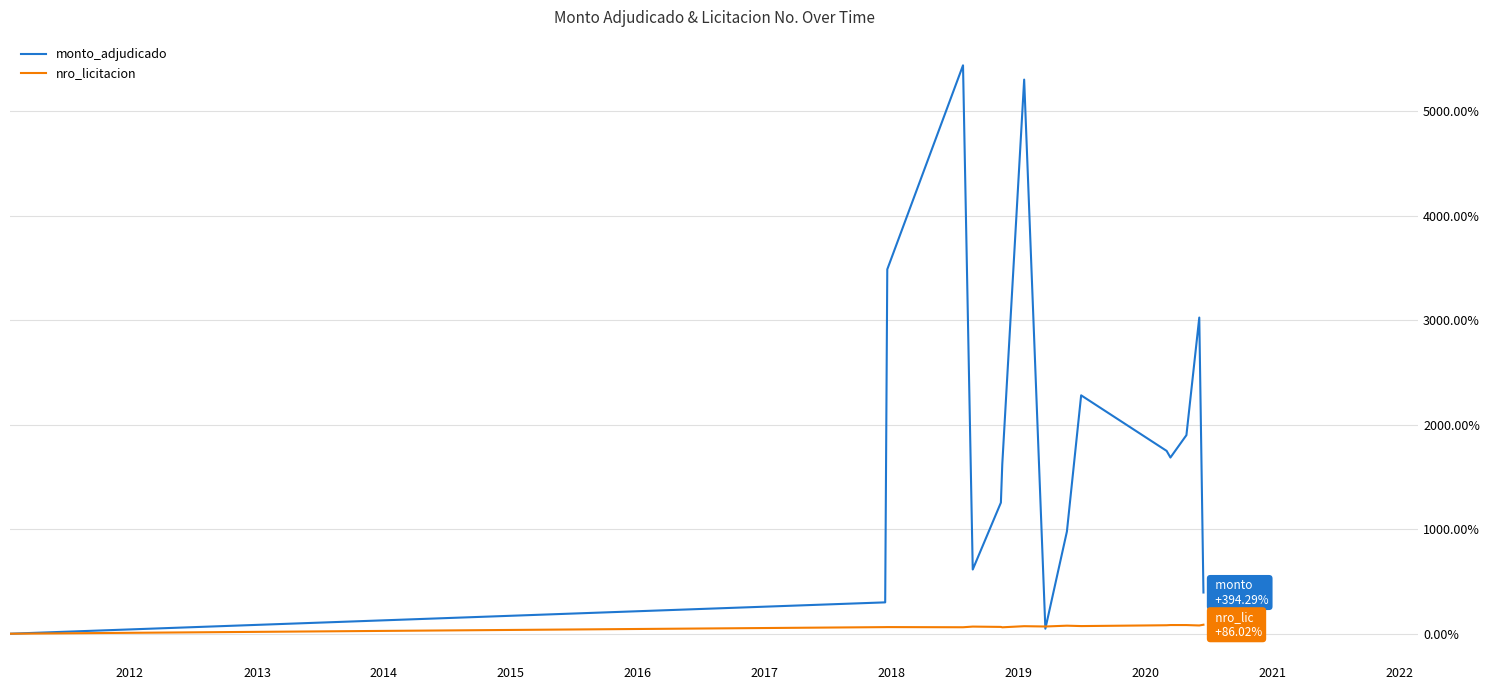

List the series in order of their overall mean, highest first.

monto_adjudicado, nro_licitacion